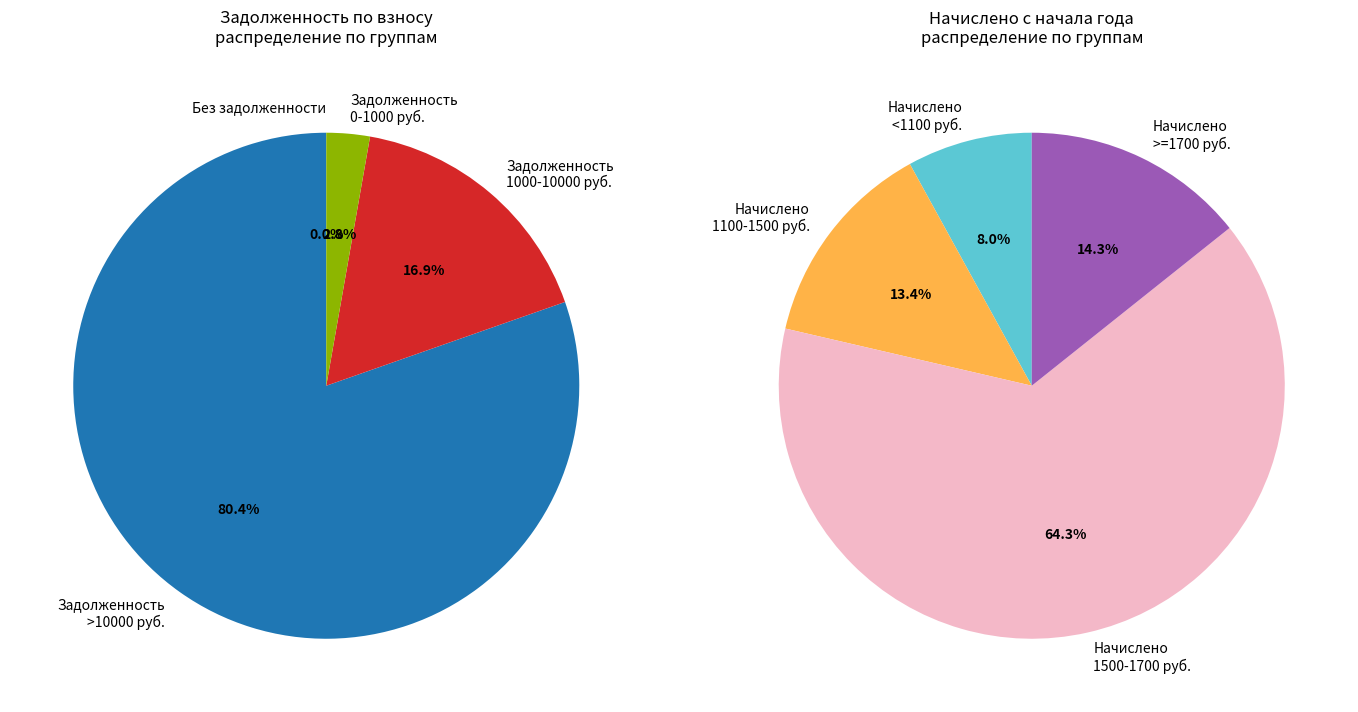

What portion of the pie excludes 20?

99.7%